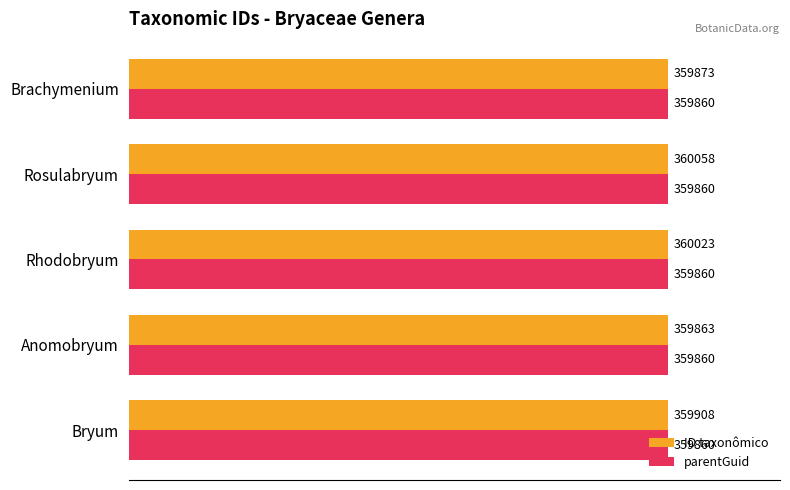

What are all the series names shown in the legend?

ID taxonômico, parentGuid